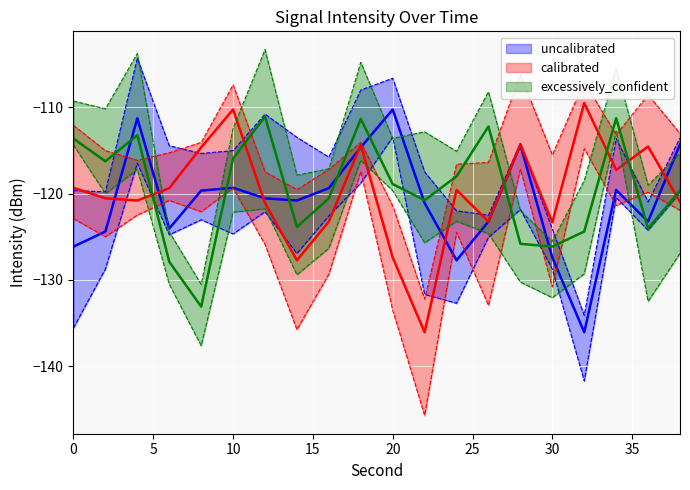

Which has a higher value, 28 or 16?

28